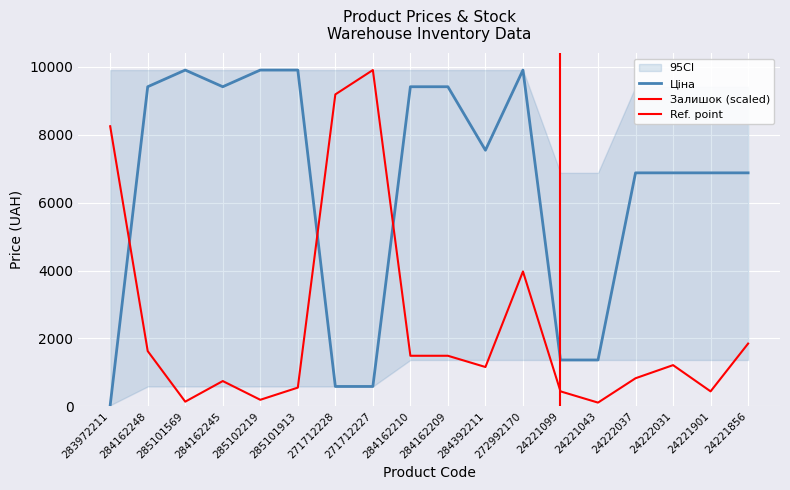

Reading left to right, transcribe all the data shown in this chart.

Ціна: 283972211=32.0	284162248=9416.9	285101569=9908.5	284162245=9416.9	285102219=9908.5	285101913=9908.5	271712228=586.0	271712227=586.0	284162210=9416.9	284162209=9416.9	284392211=7545.9	272992170=9908.5	24221099=1366.3	24221043=1366.3	24222037=6879.5	24222031=6879.5	24221901=6879.5	24221856=6879.5
Залишок: 283972211=8252.5	284162248=1628.4	285101569=138.0	284162245=745.2	285102219=193.2	285101913=552.0	271712228=9190.9	271712227=9908.5	284162210=1490.4	284162209=1490.4	284392211=1159.2	272992170=3974.4	24221099=441.6	24221043=110.4	24222037=828.0	24222031=1214.4	24221901=441.6	24221856=1849.2